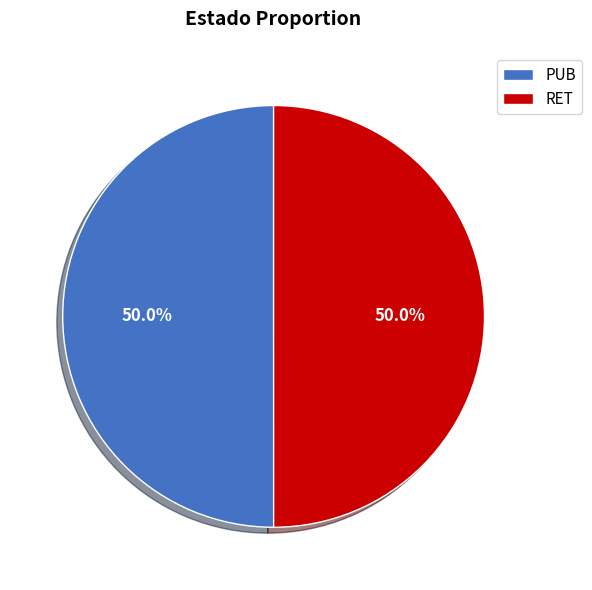

What is the total percentage of RET and PUB?

100.0%